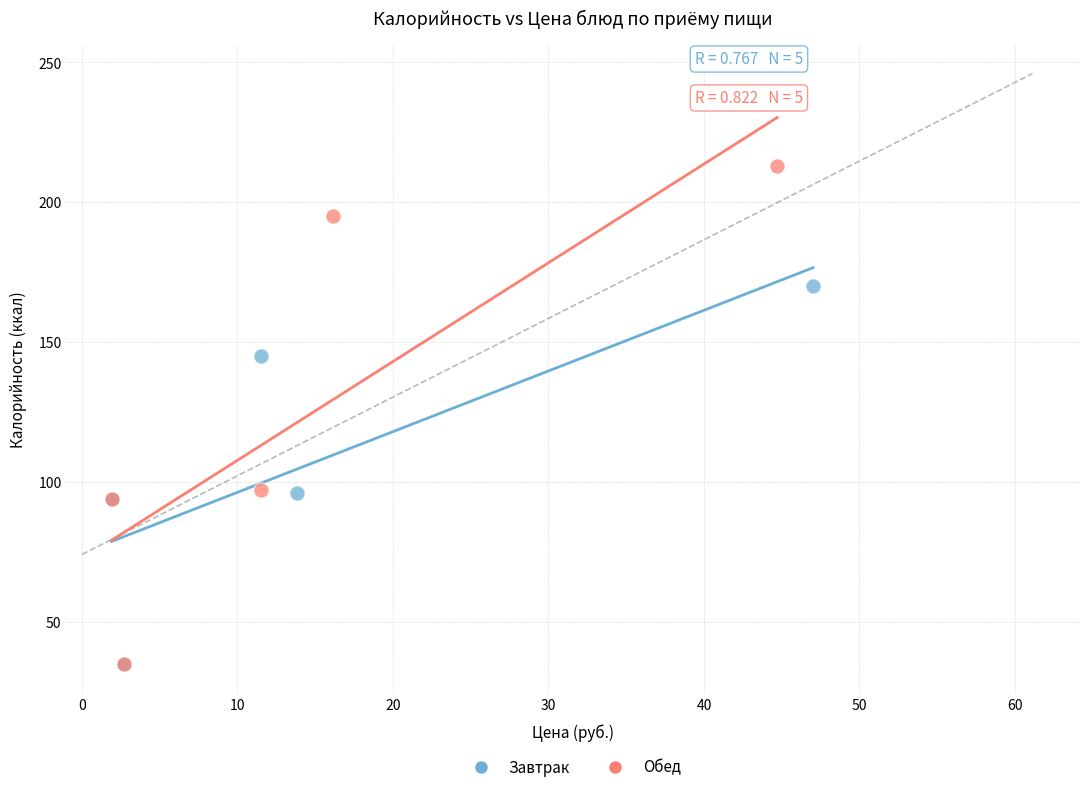

Which series has the widest spread of Y values?

Обед